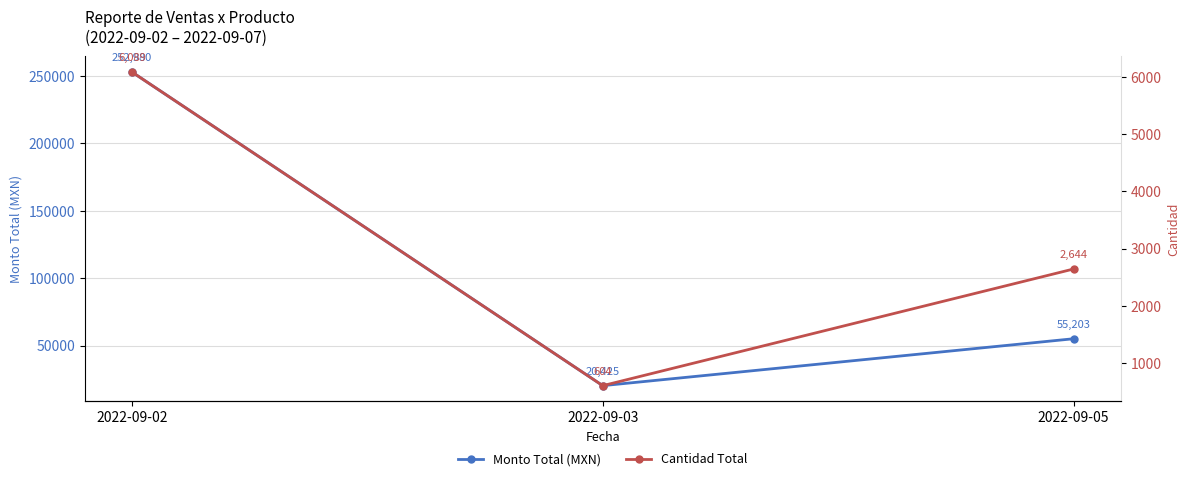

What is the maximum value for Cantidad Total?

6089.0